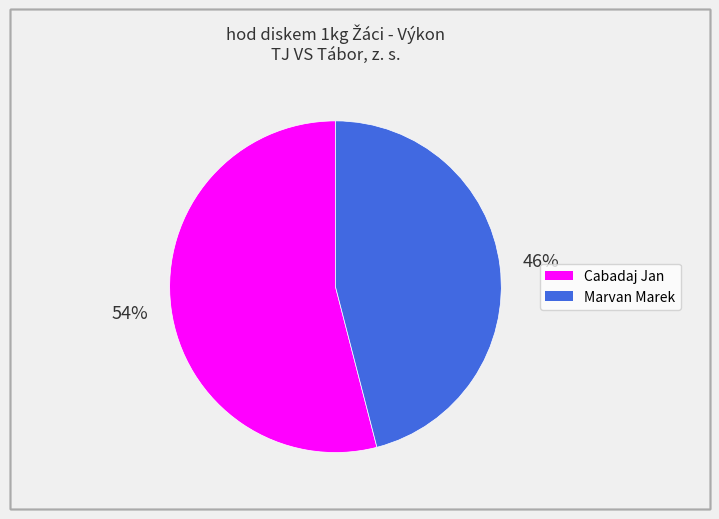

How many segments does this pie chart have?

2